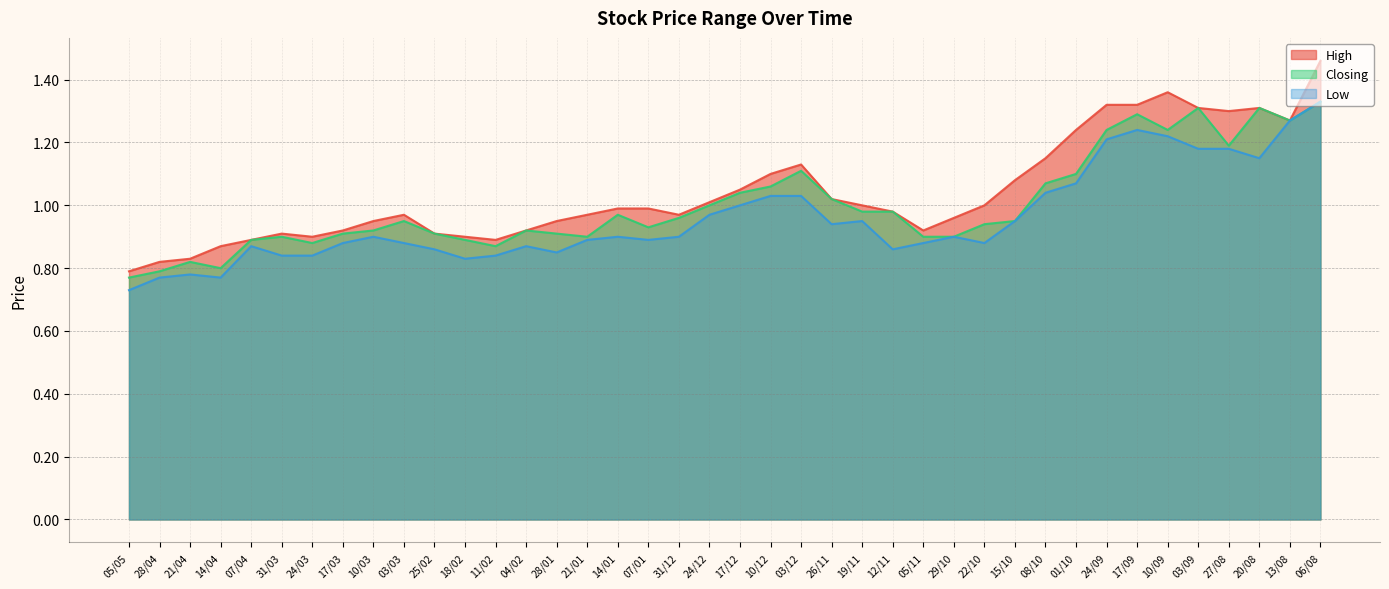

What is the difference between the Closing values at 10/03 and 24/09?

0.3